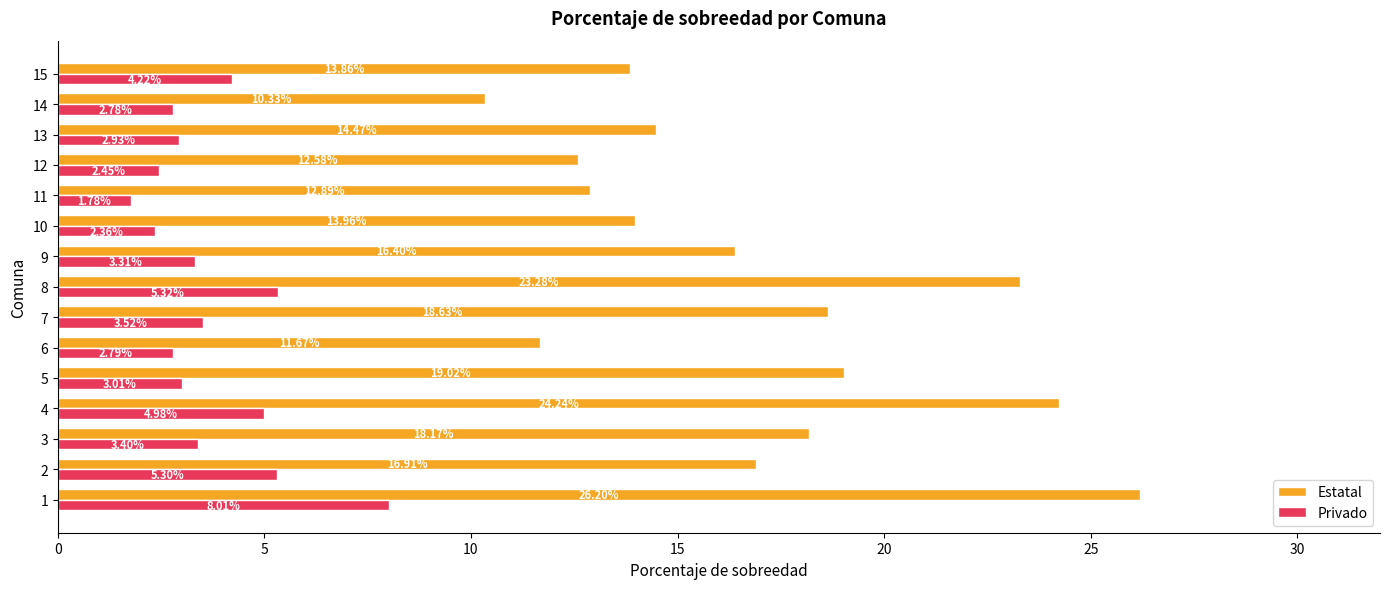

What is the total value across all series at 15?

18.1